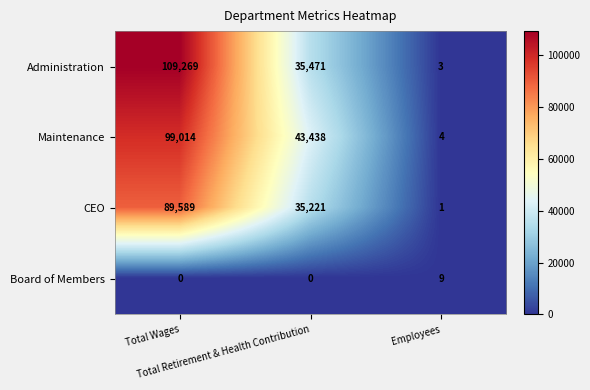

What is the maximum value shown in the chart?

109269